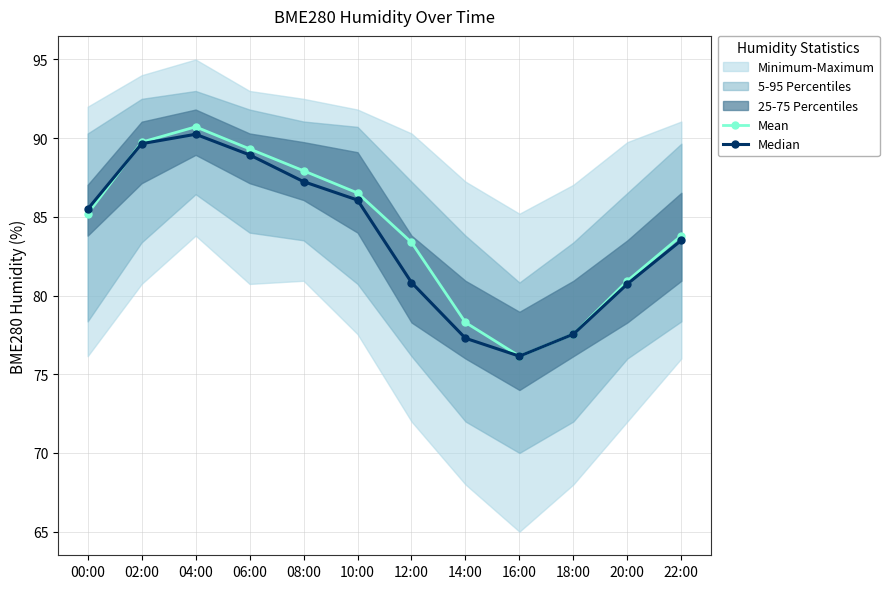

Where is the first local minimum for Mean?

16:00